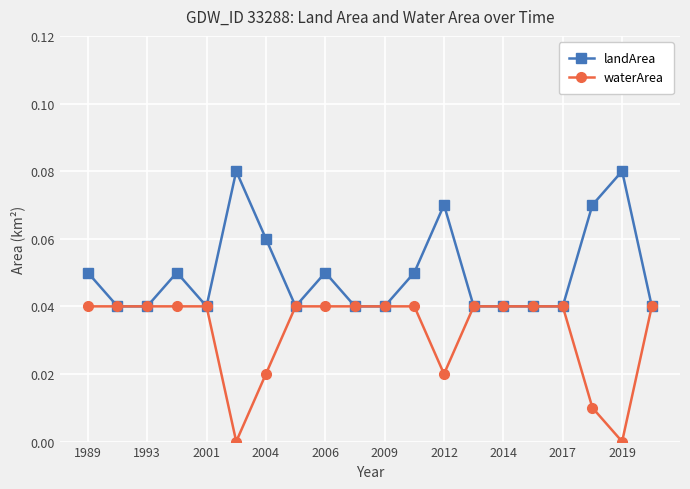

Which series has the largest total across all categories?

landArea